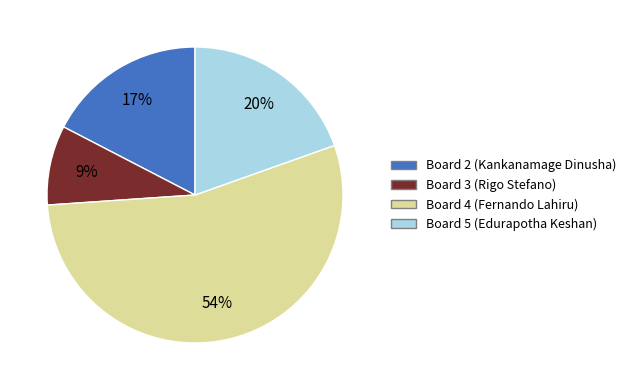

The Board 3 (Rigo Stefano) slice represents 9% of the pie. True or false?

True